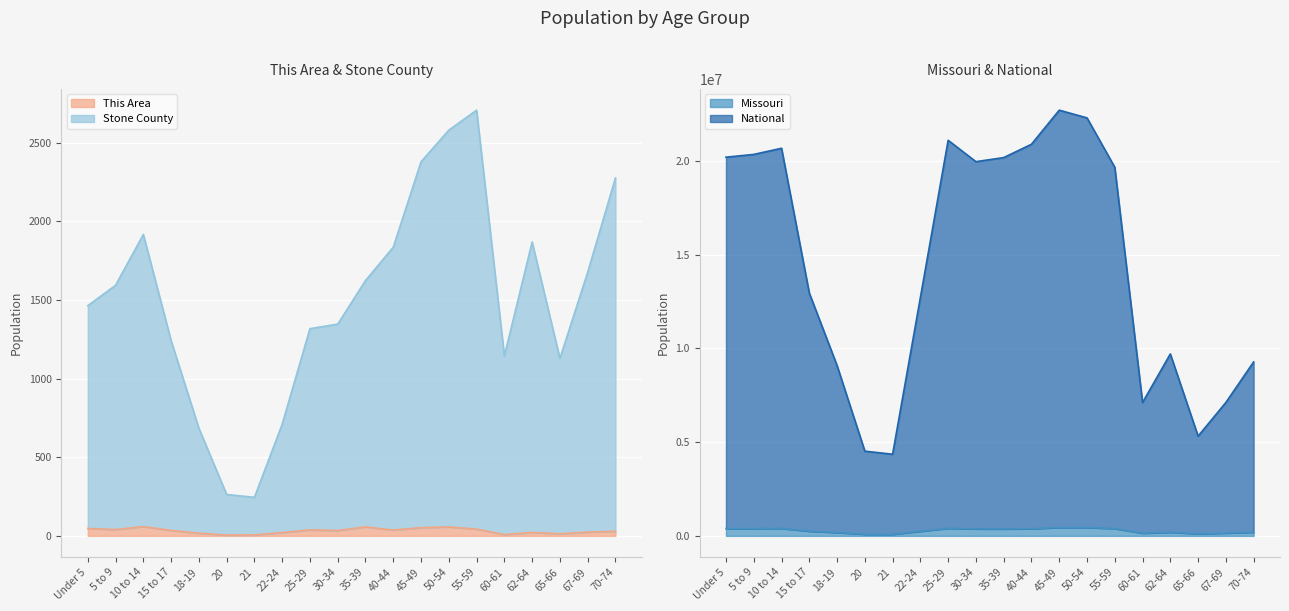

What is the total value across all series at 15 to 17?

13203341